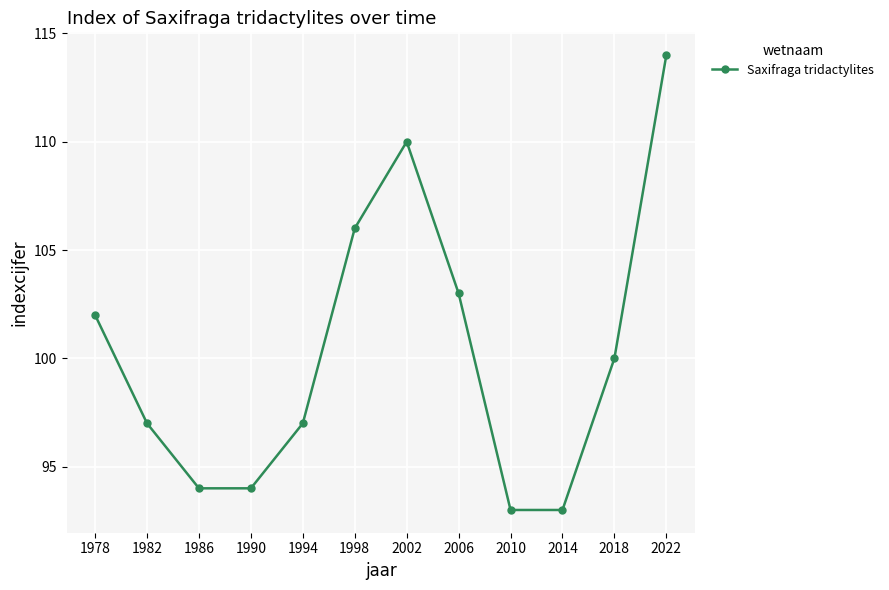

Where is the data nearest to the value 103?

2006